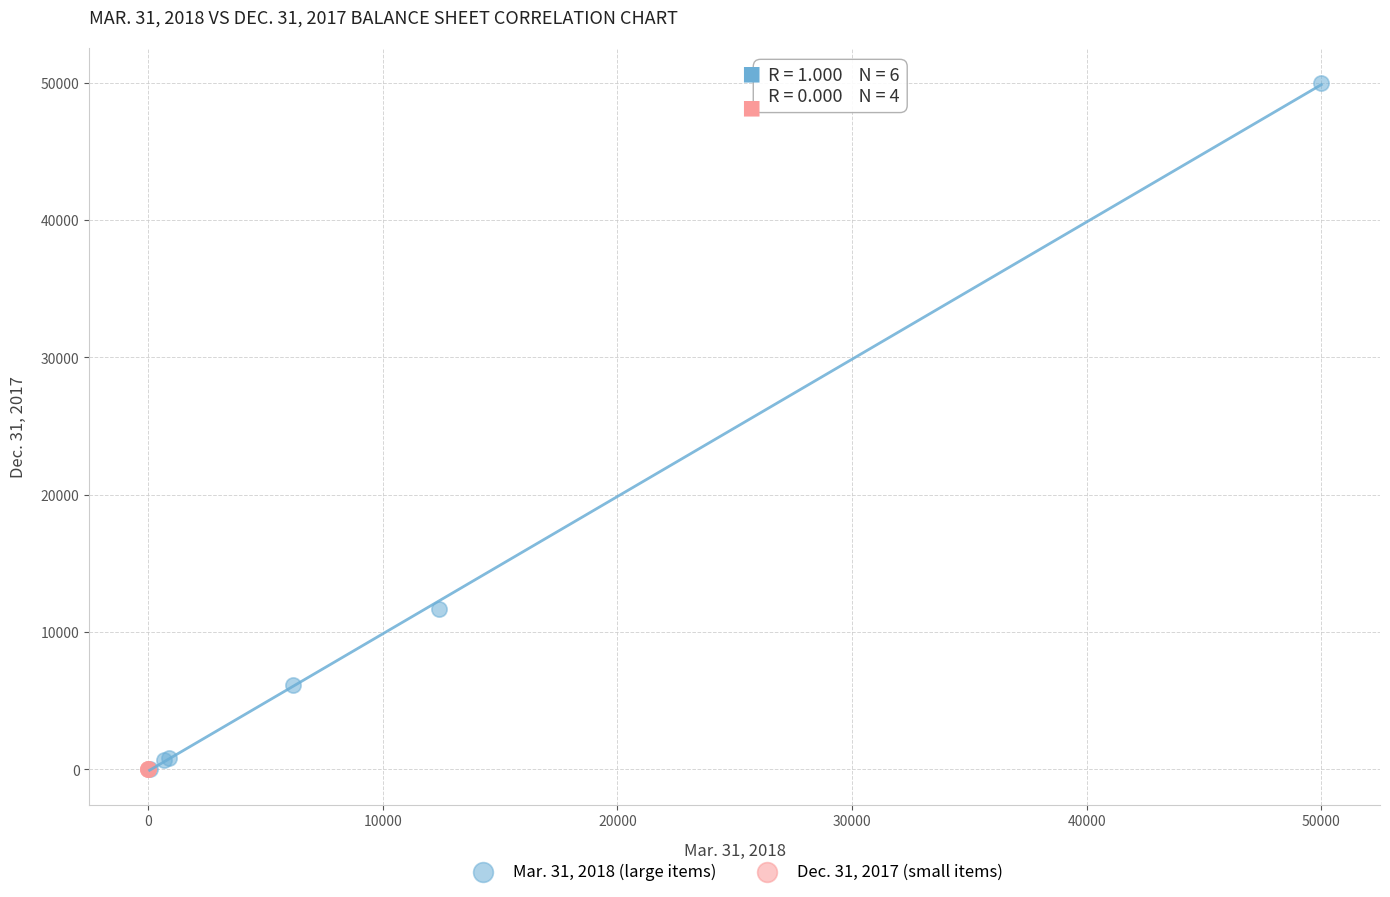

What are all the series names shown in the legend?

Mar. 31, 2018 (large items), Dec. 31, 2017 (small items)